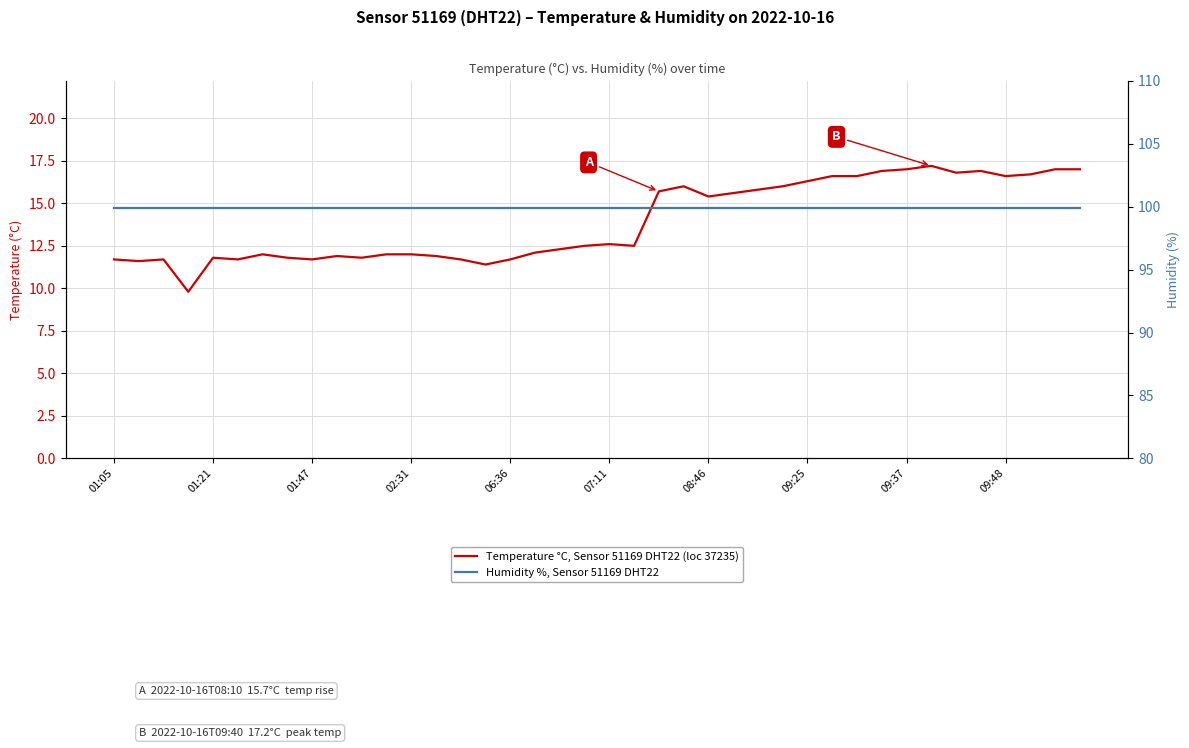

What position from the right is 11?

29